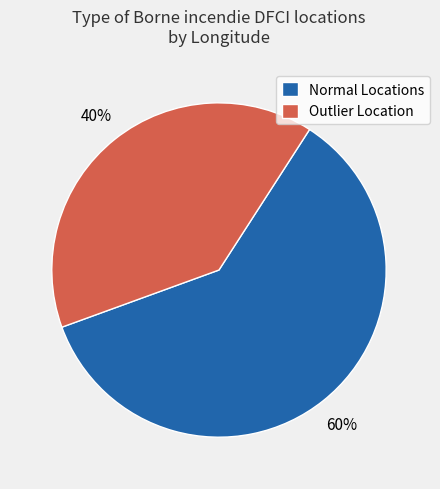

To the nearest percent, what is the combined percentage of Outlier Location and Normal Locations?

100%